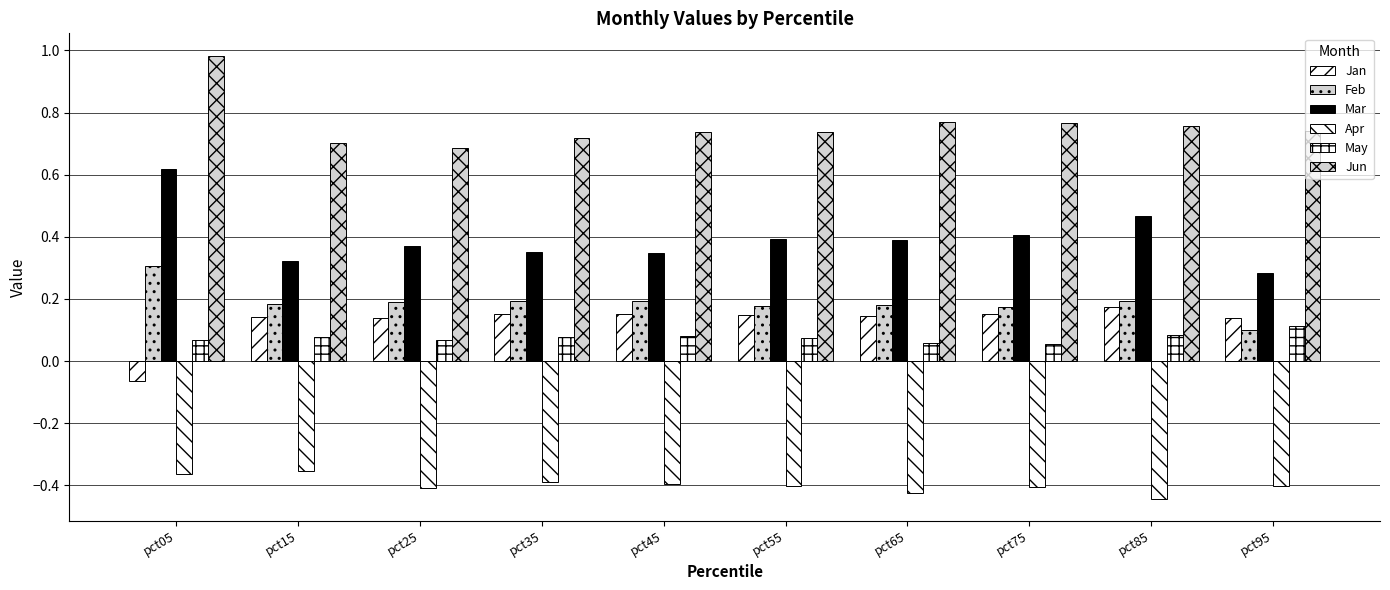

How many bars are there in total?

60